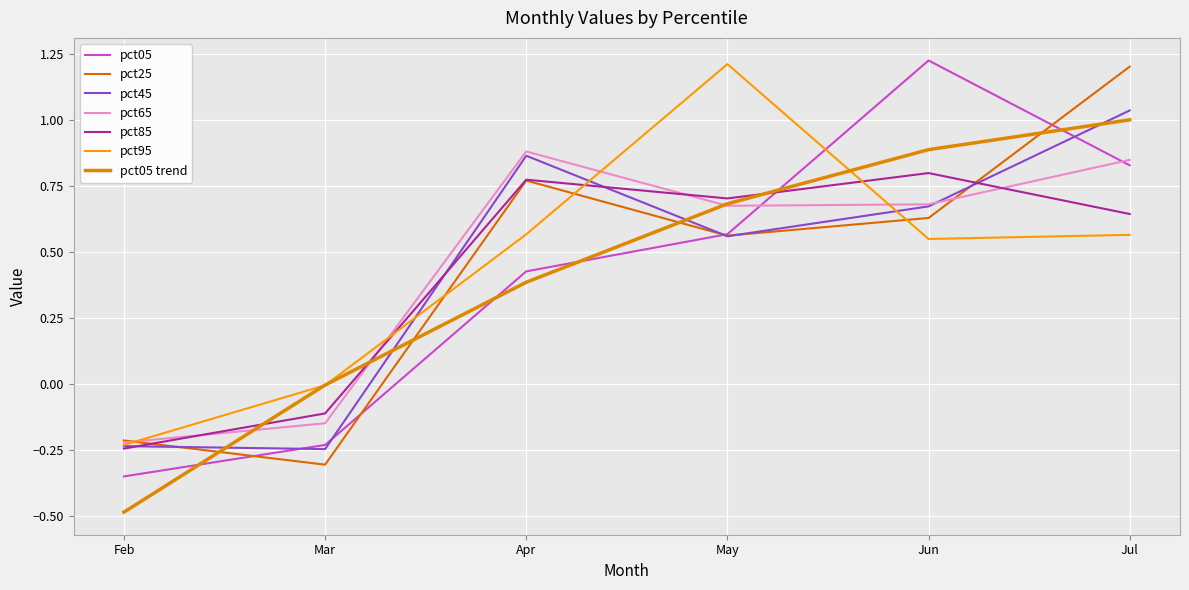

Is it true that pct45 equals 0.7 at Jun?

True